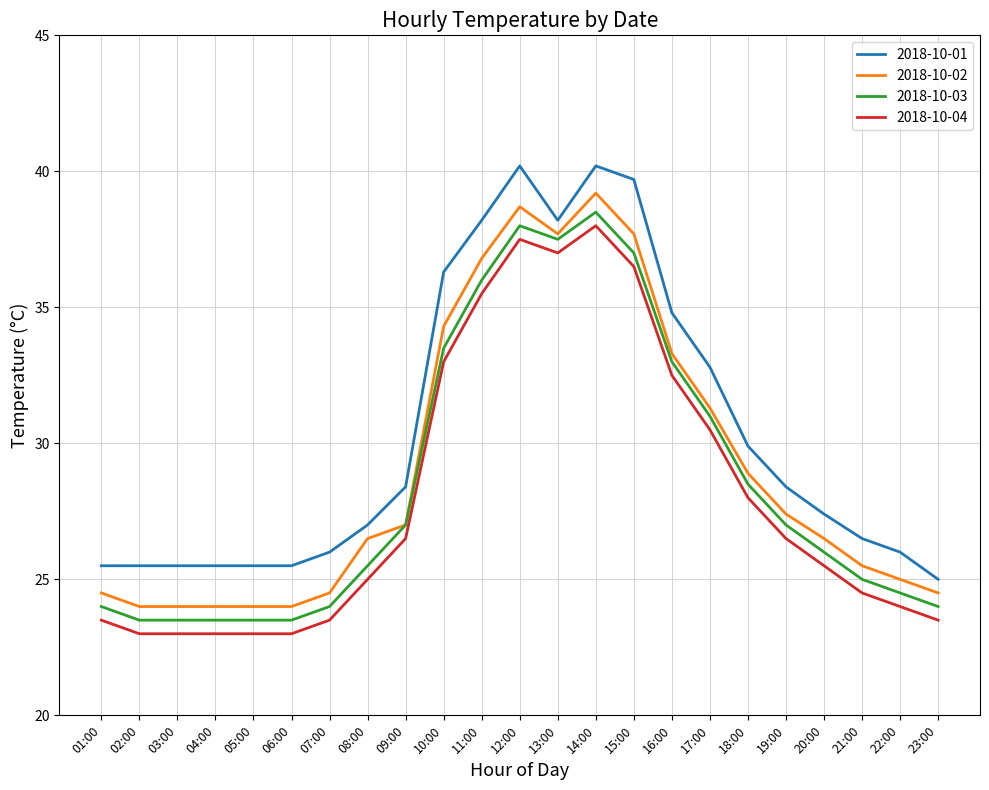

True or false: 2018-10-04 and 2018-10-03 cross at least once.

False